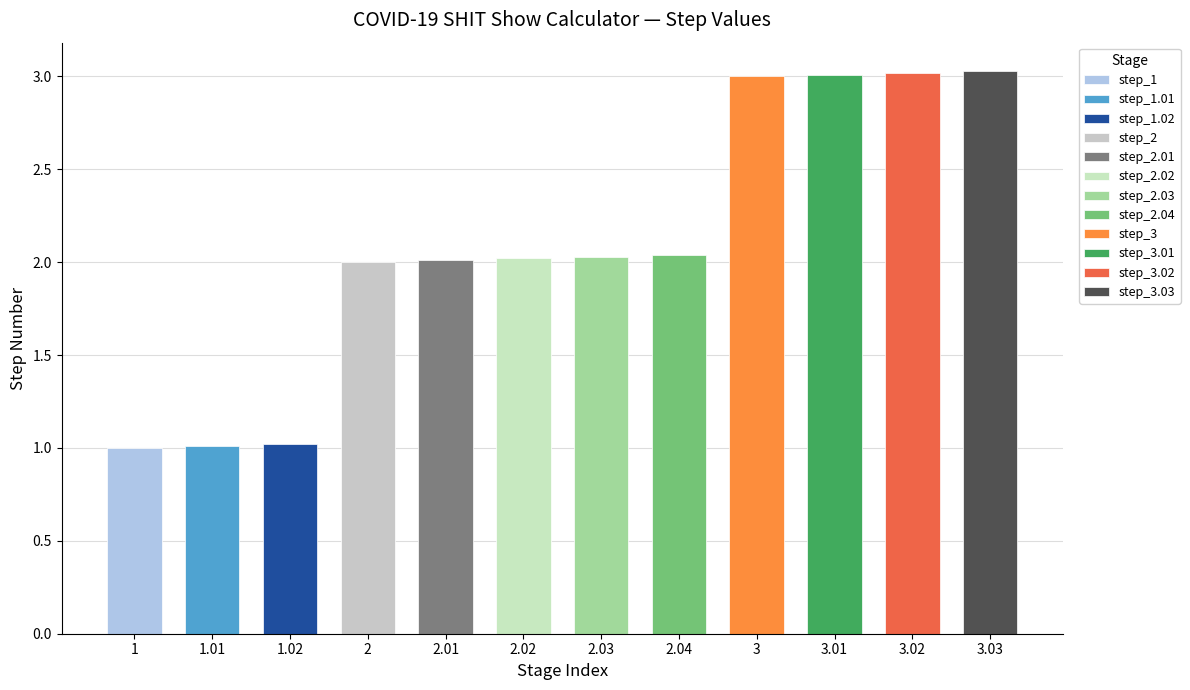

What is the difference between the maximum and minimum values?

2.0